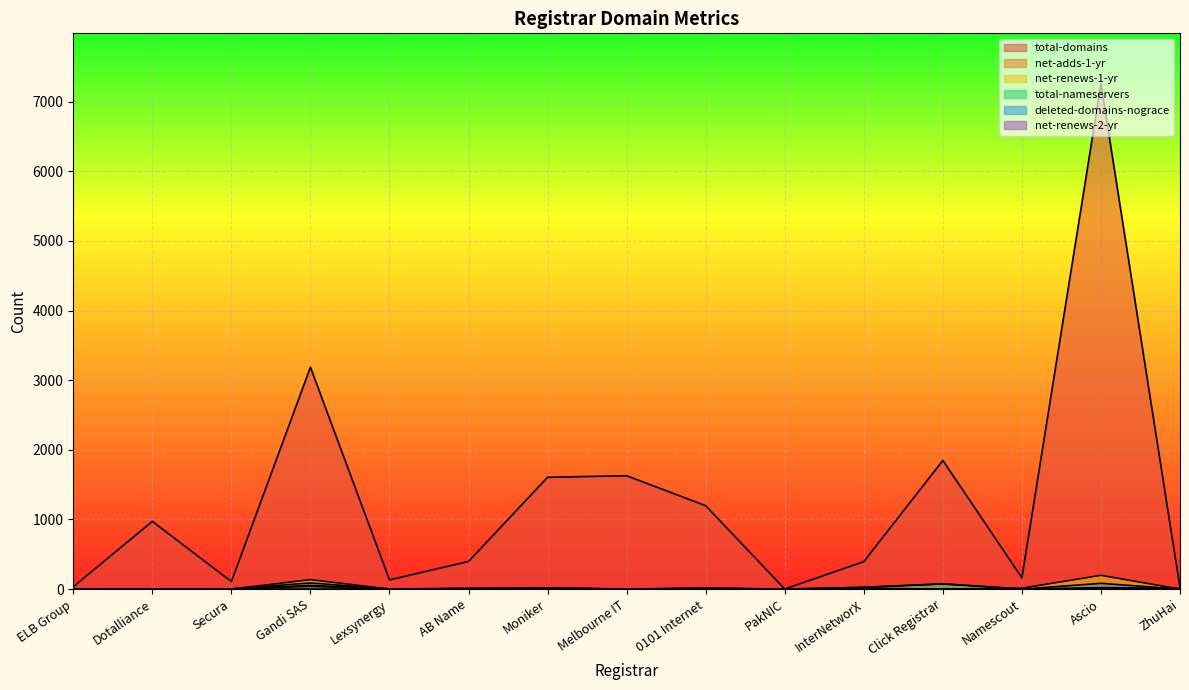

Which has a higher value, PakNIC or ZhuHai?

ZhuHai